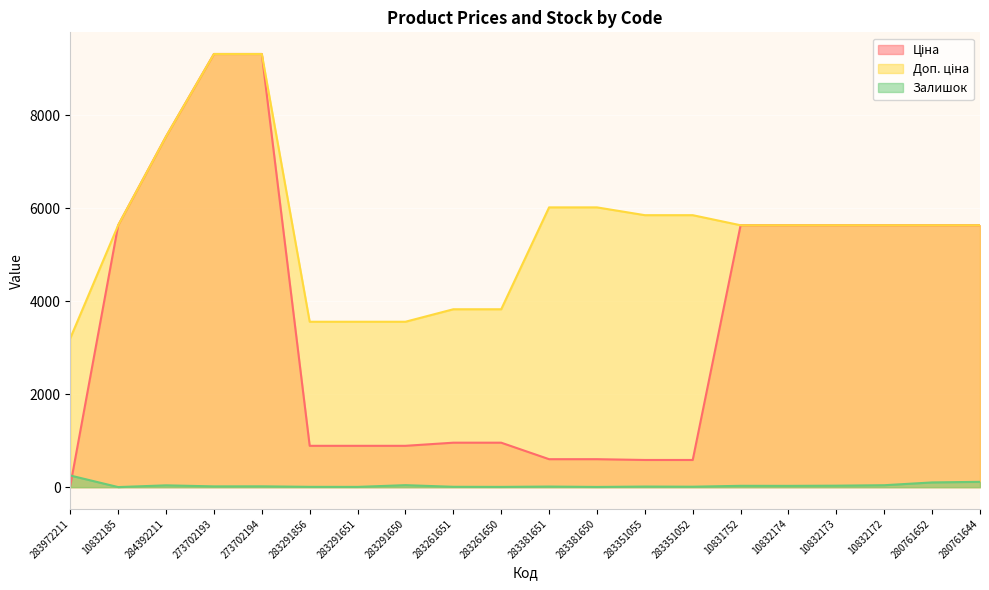

What is the difference between the second highest and minimum values in the Залишок series?

113.0